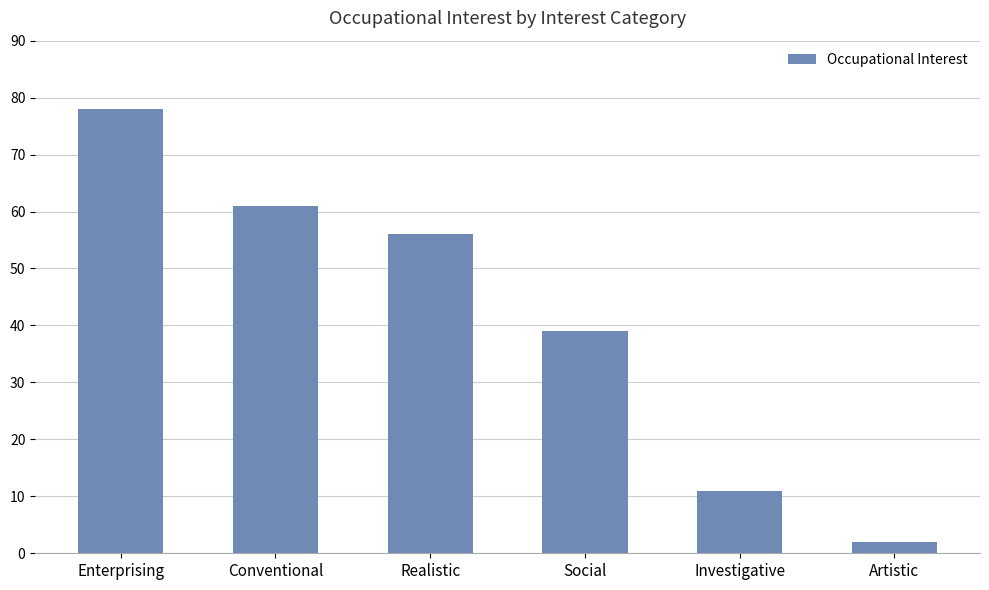

Reading right to left, transcribe all the data shown in this chart.

2	11	39	56	61	78